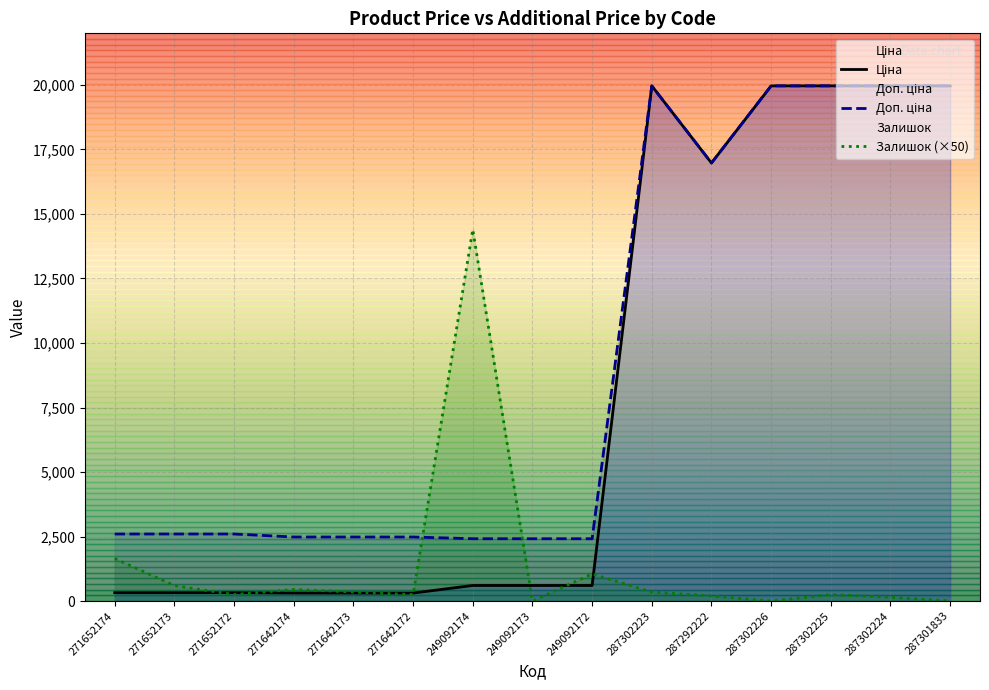

Reading right to left, list all the values displayed in this chart.

Ціна: 287301833=19964.2	287302224=19964.2	287302225=19964.2	287302226=19964.2	287292222=16976.3	287302223=19964.2	249092172=603.7	249092173=603.7	249092174=603.7	271642172=310.3	271642173=310.3	271642174=310.3	271652172=324.8	271652173=324.8	271652174=324.8
Доп. ціна: 287301833=19964.2	287302224=19964.2	287302225=19964.2	287302226=19964.2	287292222=16976.3	287302223=19964.2	249092172=2414.8	249092173=2414.8	249092174=2414.8	271642172=2482.4	271642173=2482.4	271642174=2482.4	271652172=2598.3	271652173=2598.3	271652174=2598.3
Залишок (×50): 287301833=0.0	287302224=150.0	287302225=250.0	287302226=0.0	287292222=200.0	287302223=350.0	249092172=1050.0	249092173=0.0	249092174=14400.0	271642172=250.0	271642173=350.0	271642174=450.0	271652172=250.0	271652173=600.0	271652174=1650.0